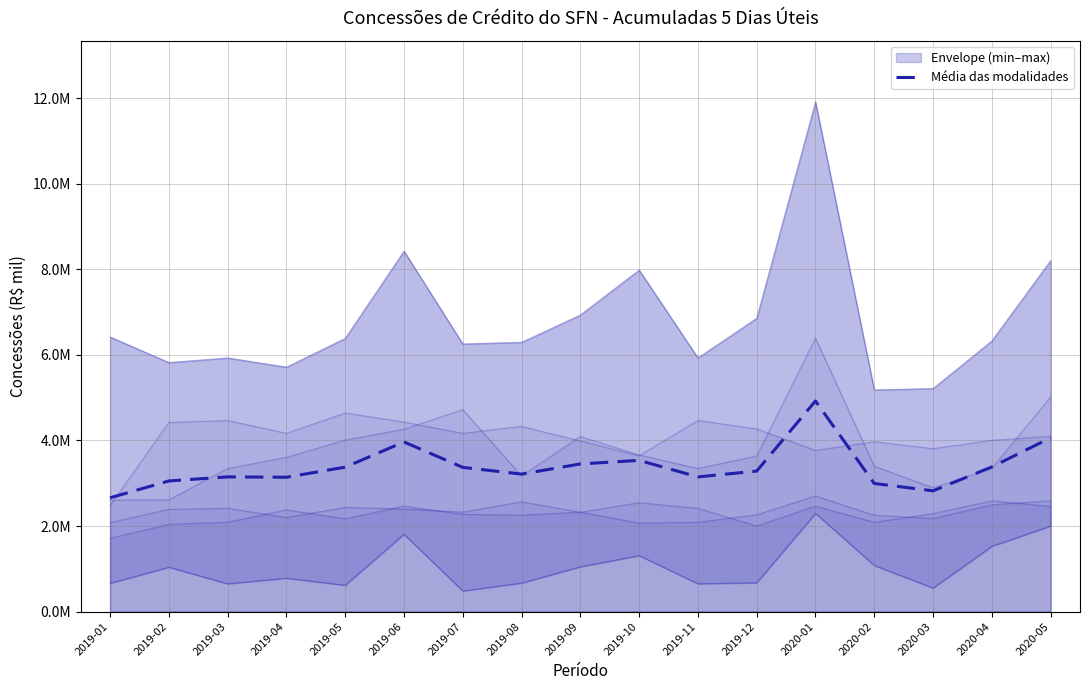

How many interior local valleys (lower than both neighbors) does the data have?

4